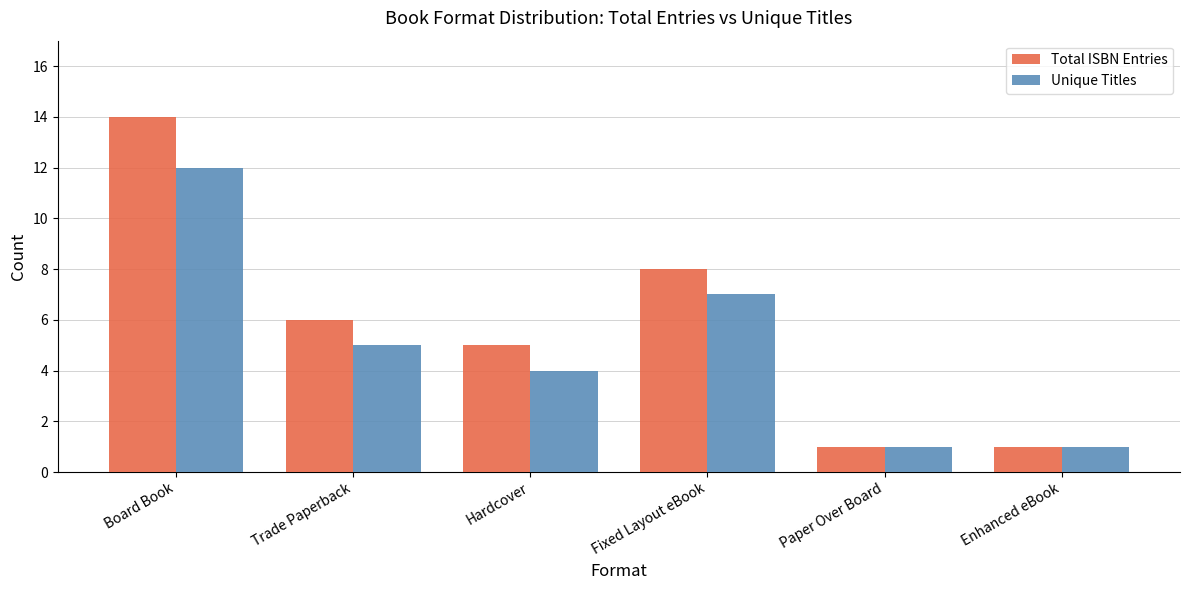

At how many categories does at least one series exceed 9?

1